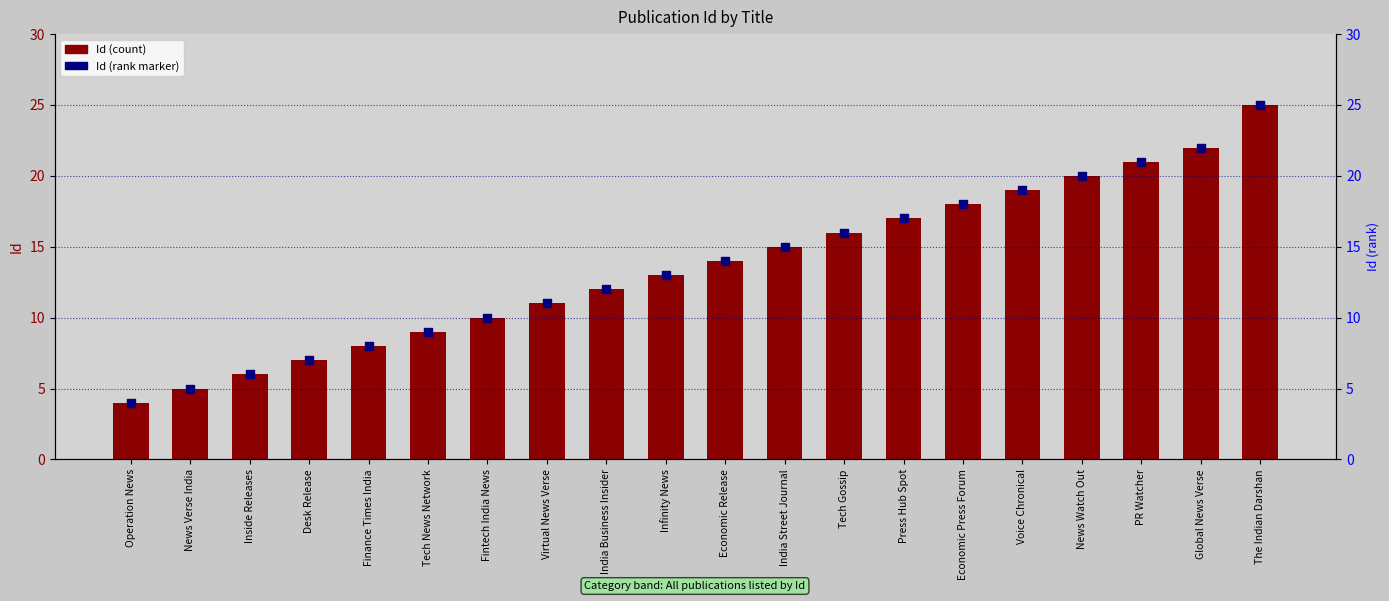

At which category is the sum across all series the highest?

The Indian Darshan